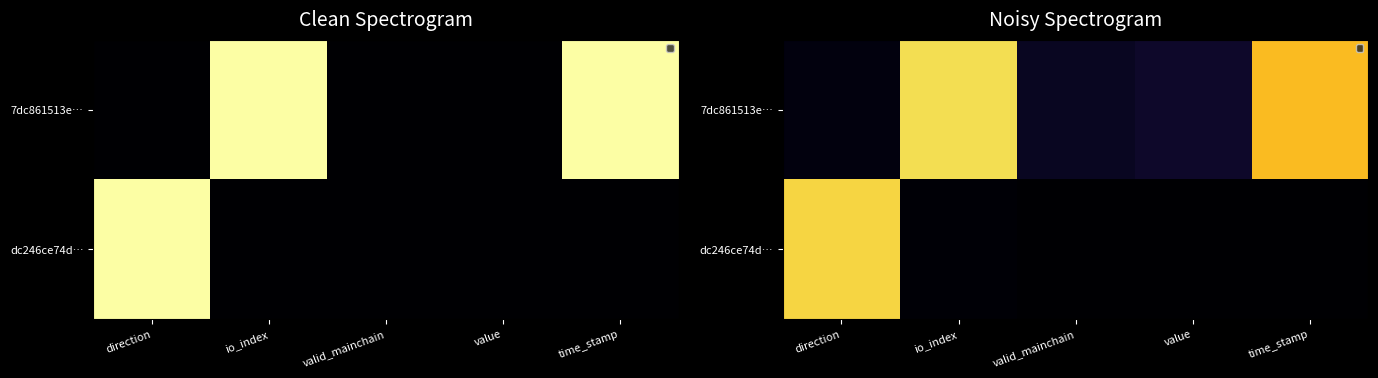

Rank the series by their maximum value, from lowest to highest.

dc246ce74d…, 7dc861513e…